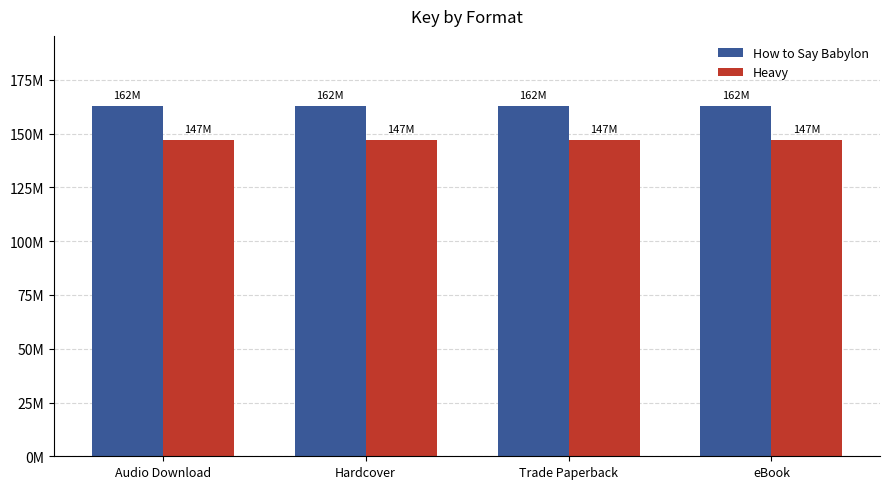

Which series has the largest total across all categories?

How to Say Babylon